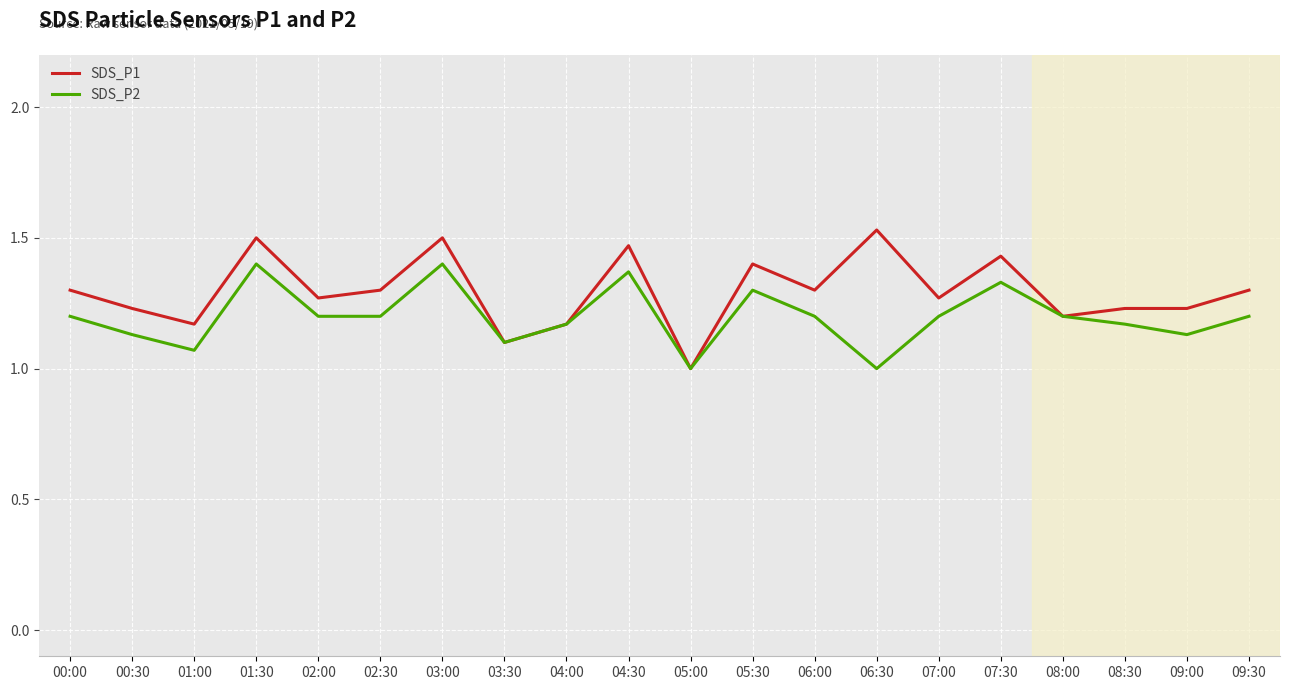

What is the sum of the SDS_P2 values at 04:30 and 06:30?

2.4